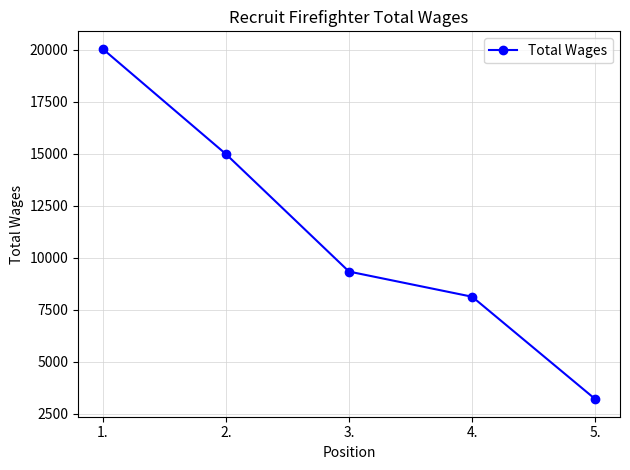

Reading left to right, transcribe all the data shown in this chart.

1.=20048	2.=14992	3.=9339	4.=8128	5.=3202